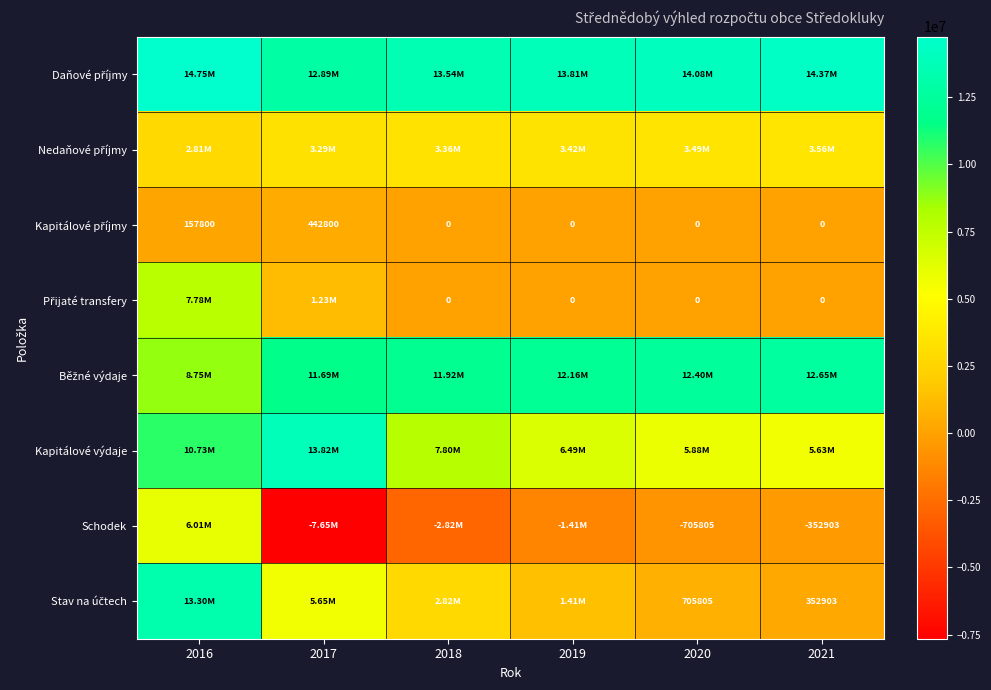

Where does the Schodek series first go above -705805?

2016